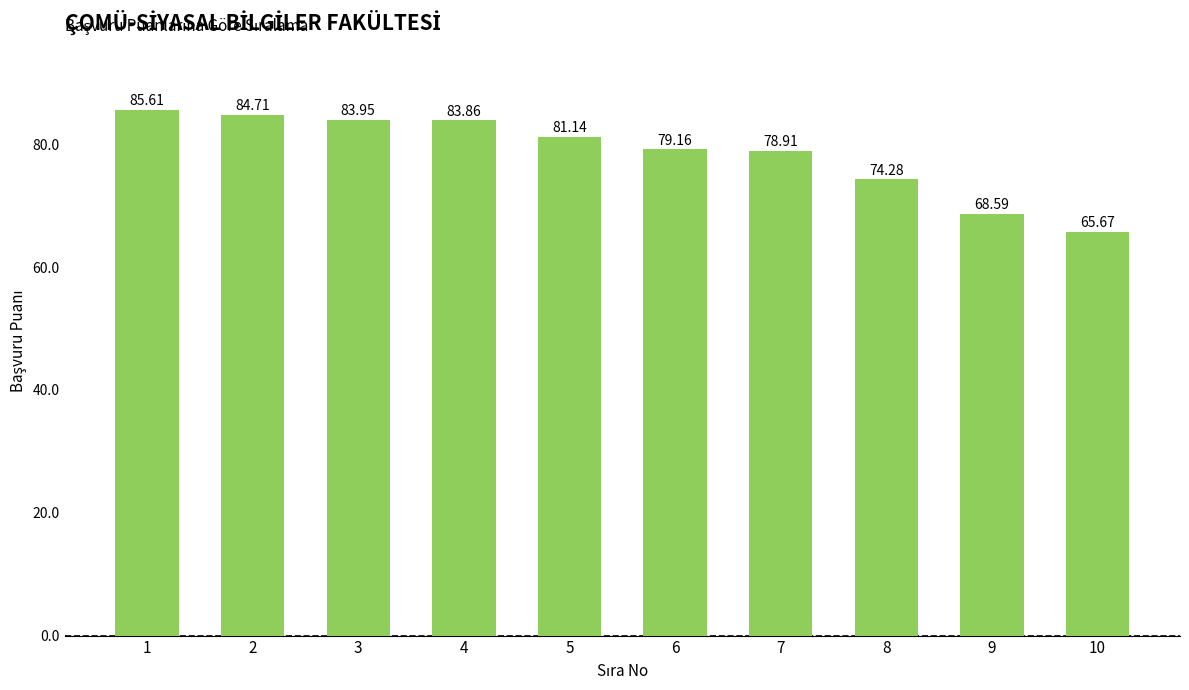

Approximately how many times larger is the value at 4 compared to 2?

1.0